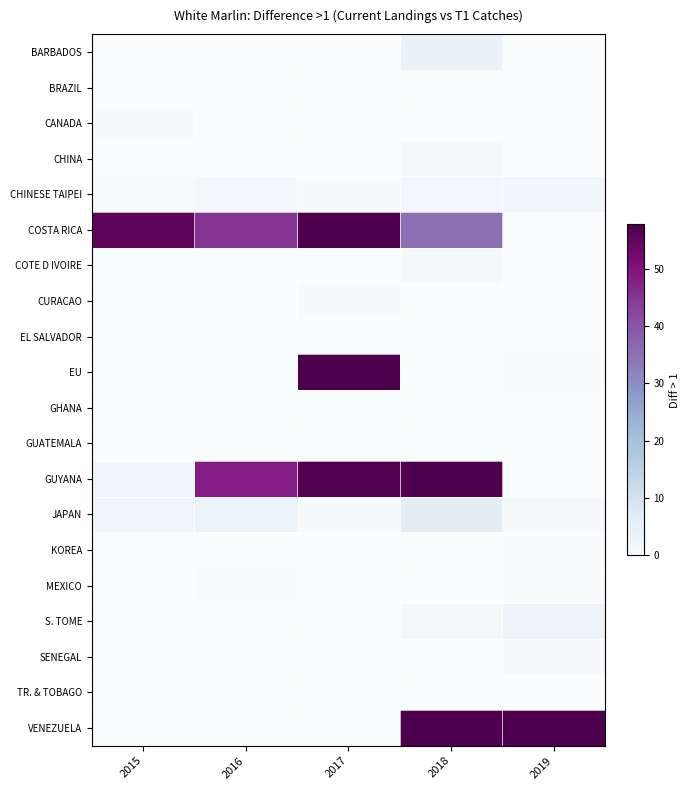

Which series has the largest total across all categories?

COSTA RICA